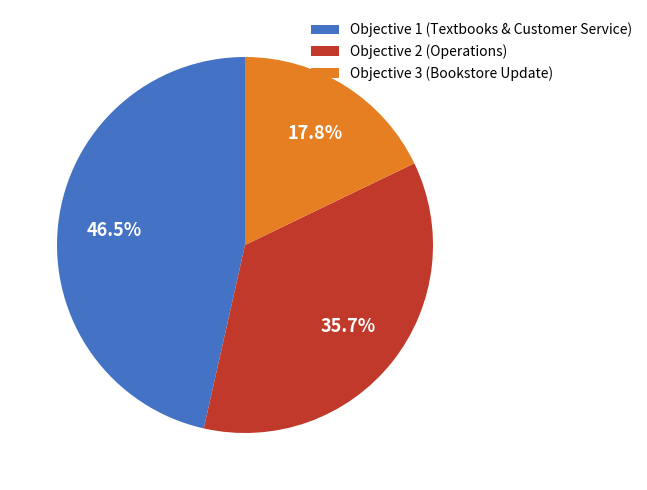

Between Objective 2 (Operations) and Objective 3 (Bookstore Update), which is larger?

Objective 2 (Operations)